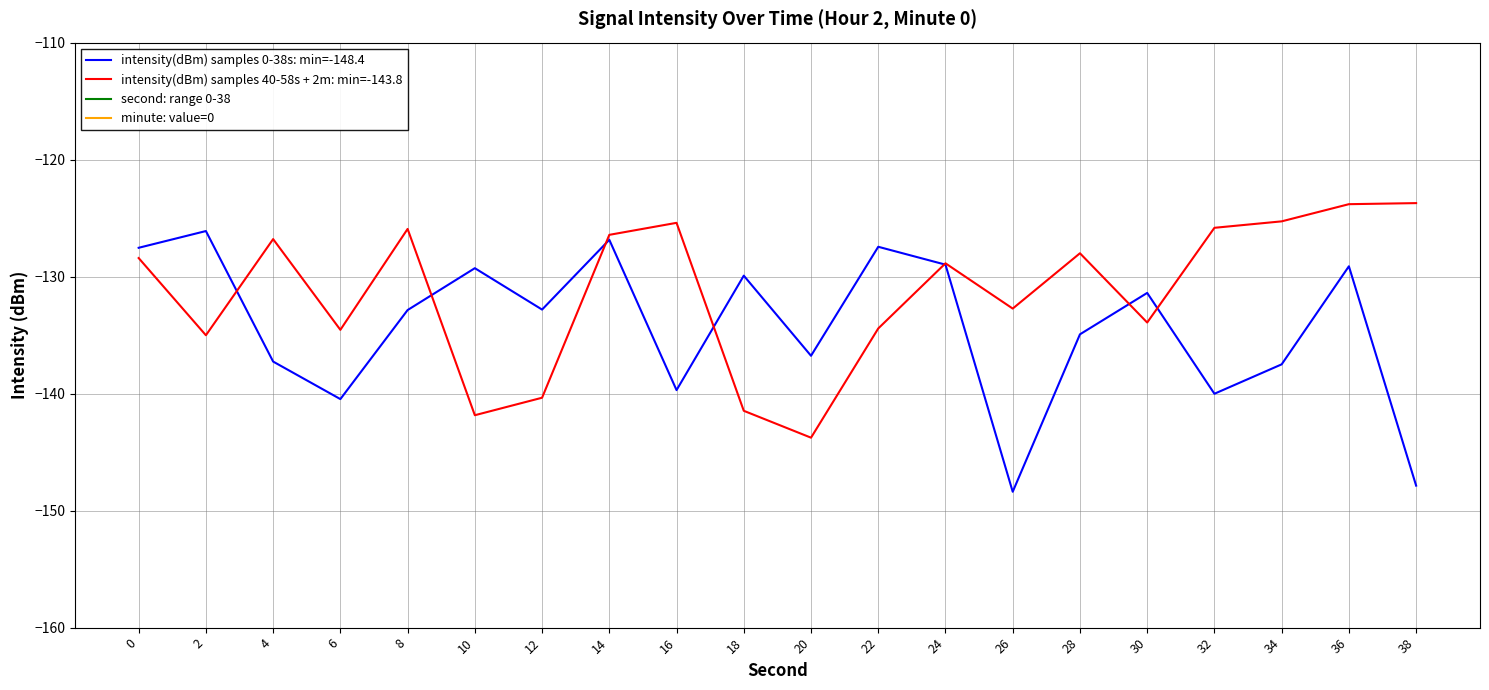

Read the second: range 0-38 value at 6.

6.0